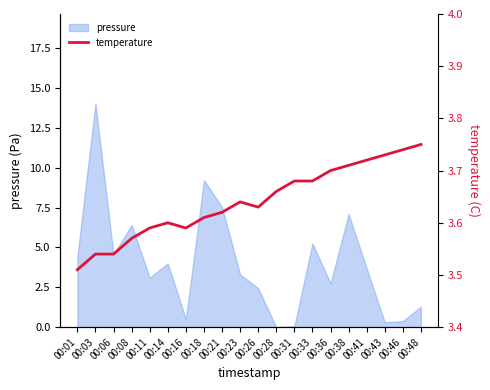

What is the sum of all values?

72.8